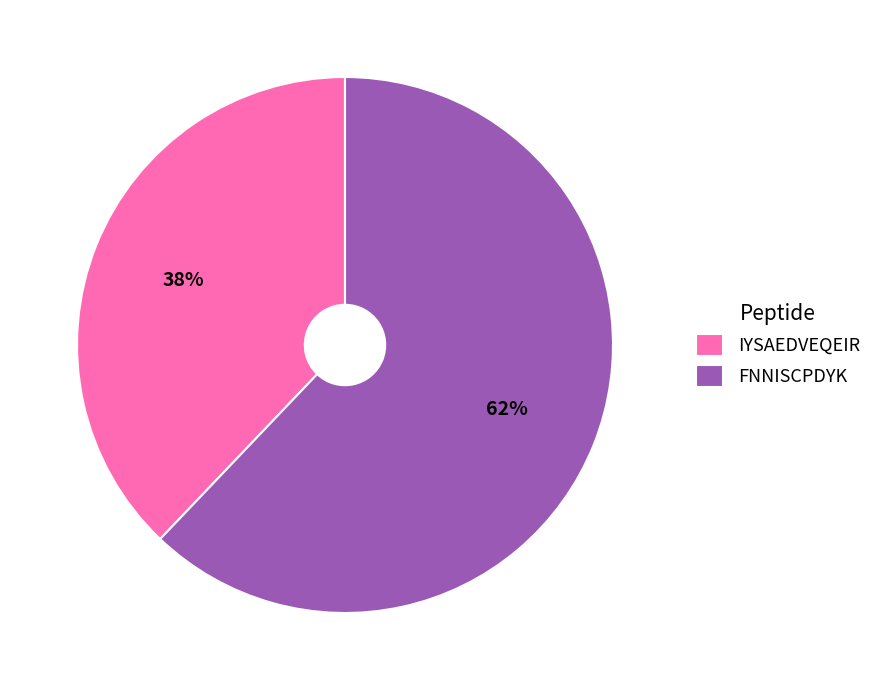

Which slice is the smallest?

IYSAEDVEQEIR